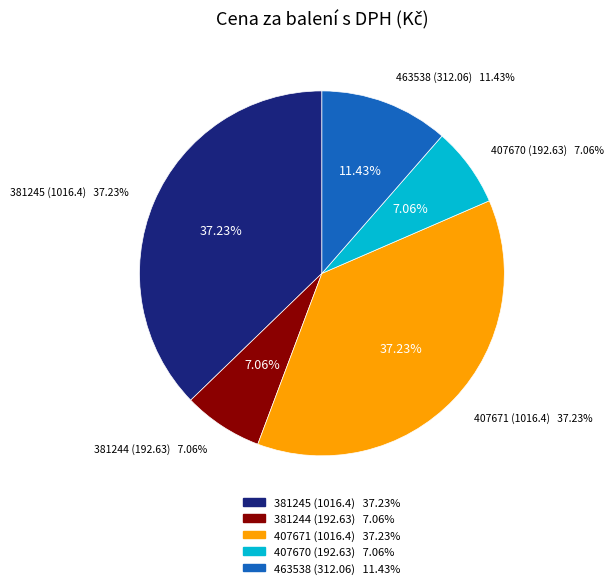

What is the smallest slice in the pie chart?

381244